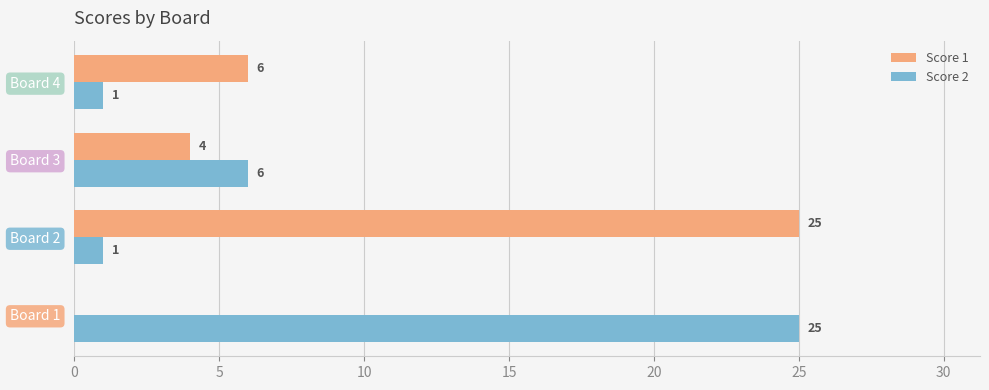

Where is Score 1 nearest to the value 12?

Board 4